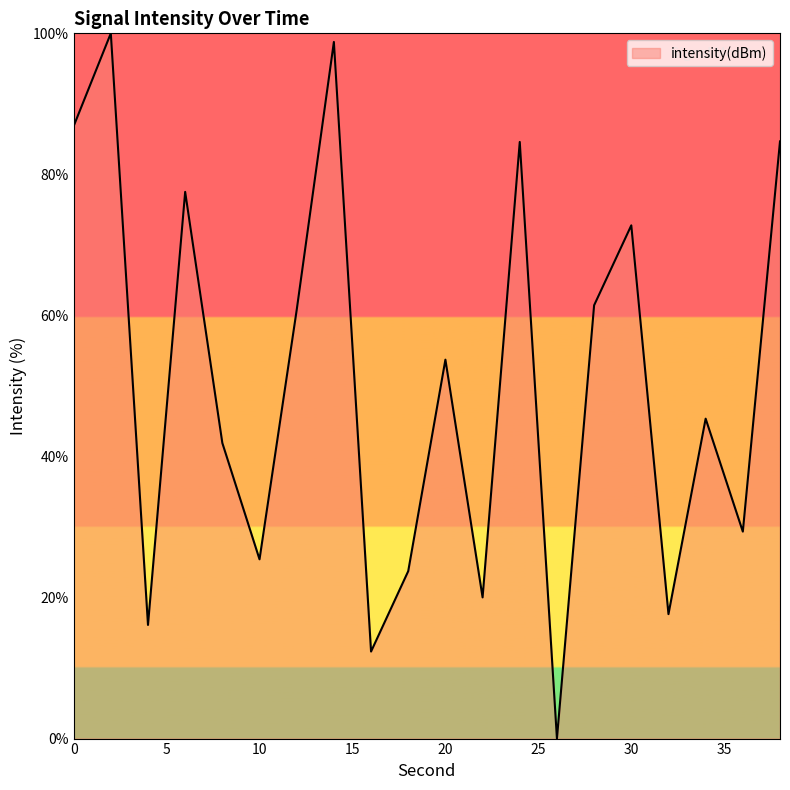

What is the greatest value displayed?

100.0